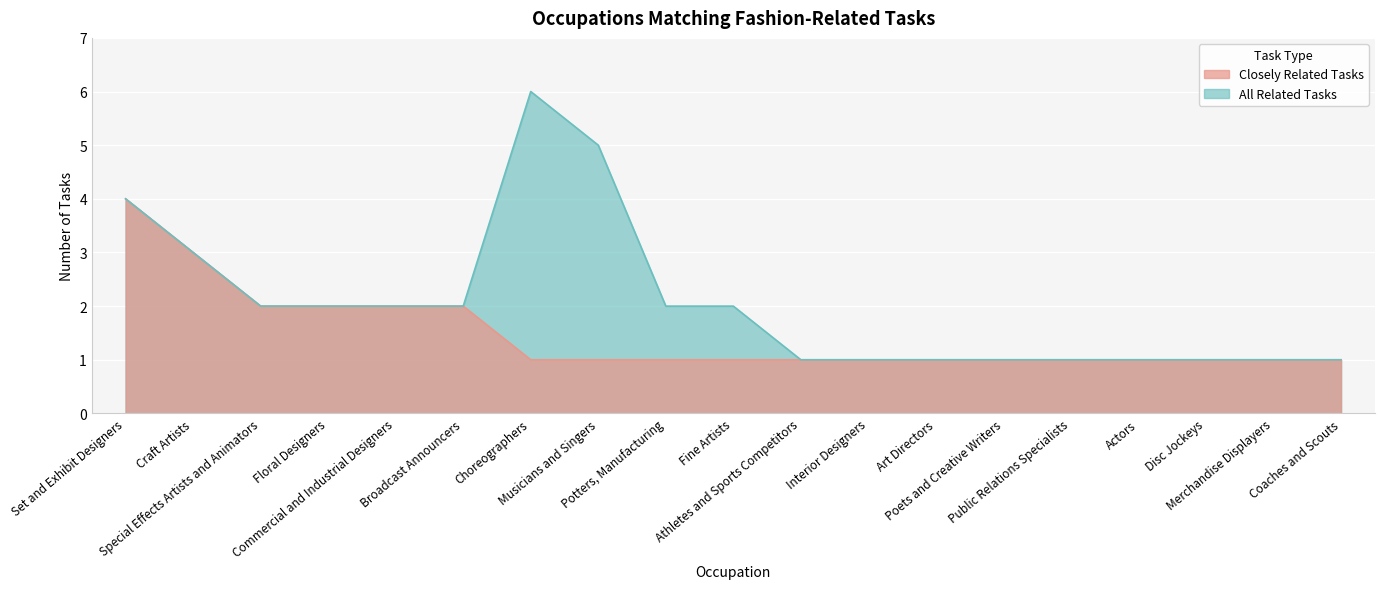

In All Related Tasks, how many points are higher than both neighbors (excluding endpoints)?

1